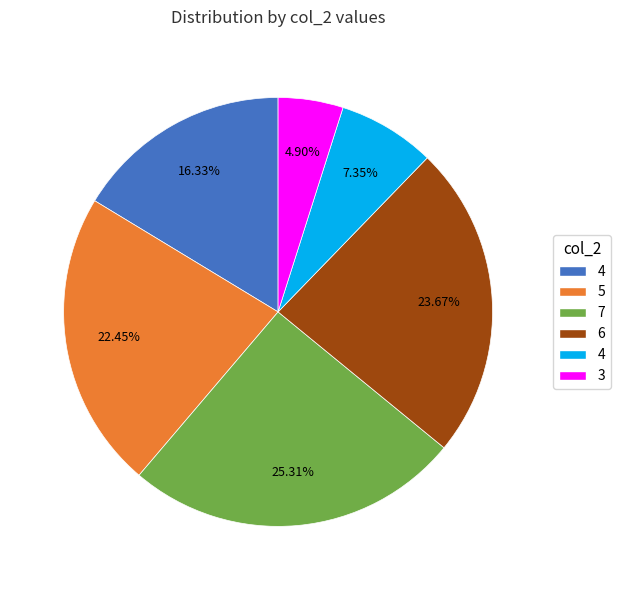

Is there a majority slice in this chart?

No